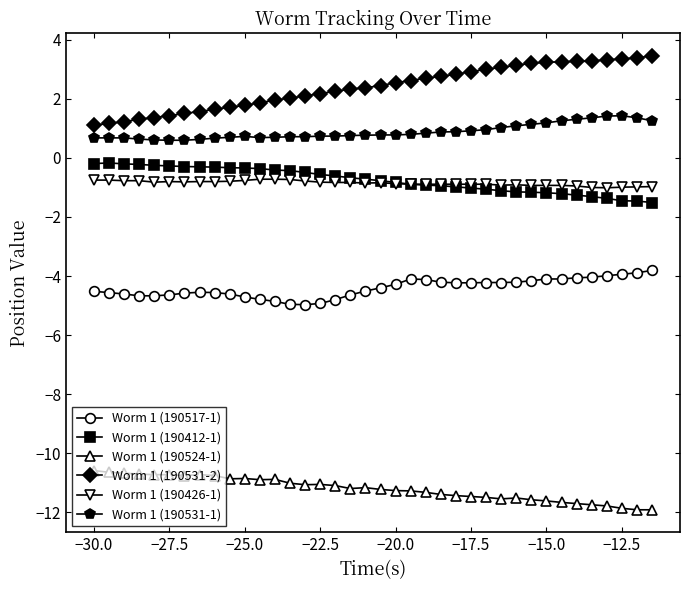

What is the greatest value displayed?

3.5